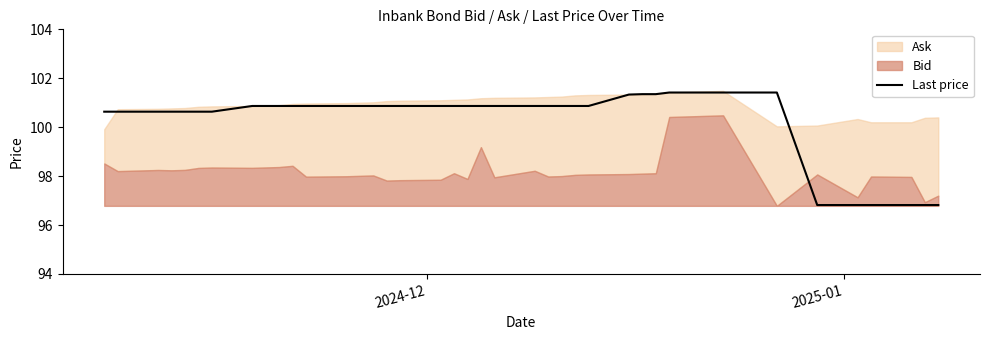

Reading right to left, extract all data points from this chart.

96.8	96.8	96.8	96.8	96.8	96.8	101.4	101.4	101.4	101.3	101.3	101.3	100.9	100.9	100.9	100.9	100.9	100.9	100.9	100.9	100.9	100.9	100.9	100.9	100.9	100.9	100.9	100.9	100.9	100.9	100.9	100.9	100.6	100.6	100.6	100.6	100.6	100.6	100.6